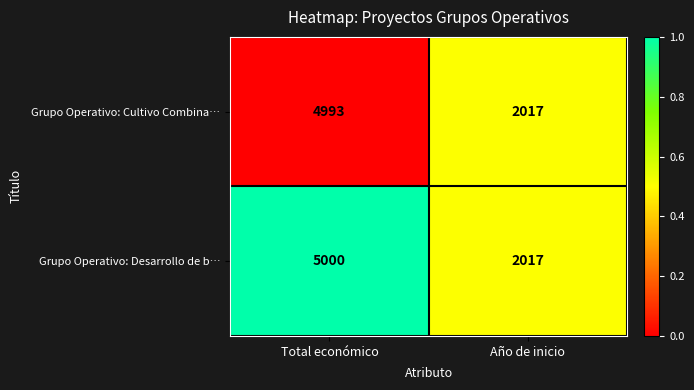

Is it true that Grupo Operativo: Cultivo Combina… equals 2140 at Total económico?

False